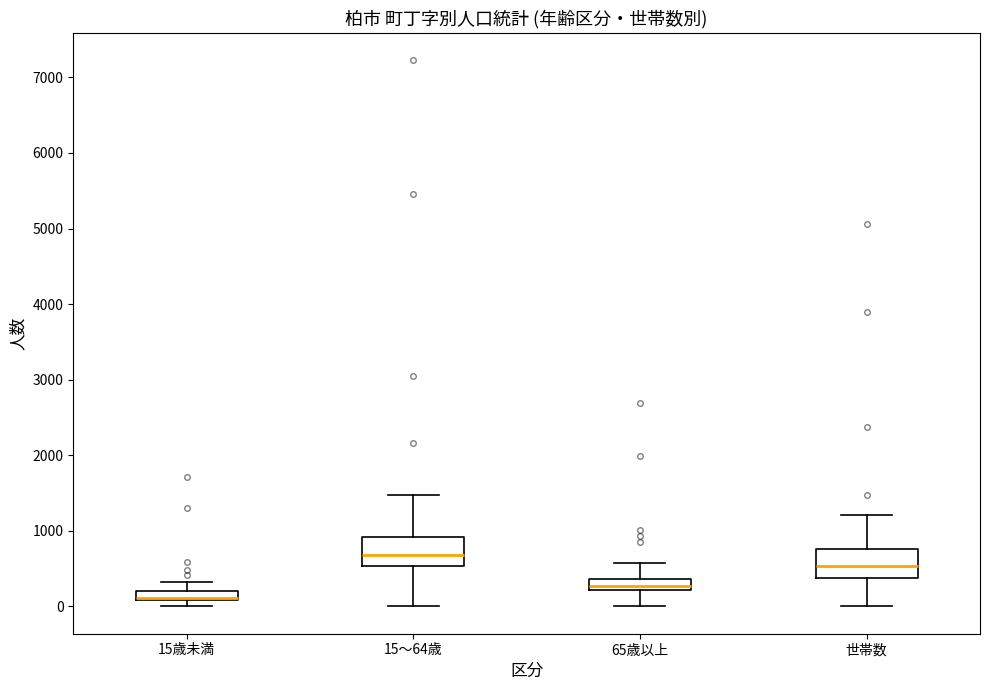

Where does the upper whisker of the box for 15歳未満 end on the y-axis? The values are not printed on the chart, so give them approximately, as read against the axis.

300